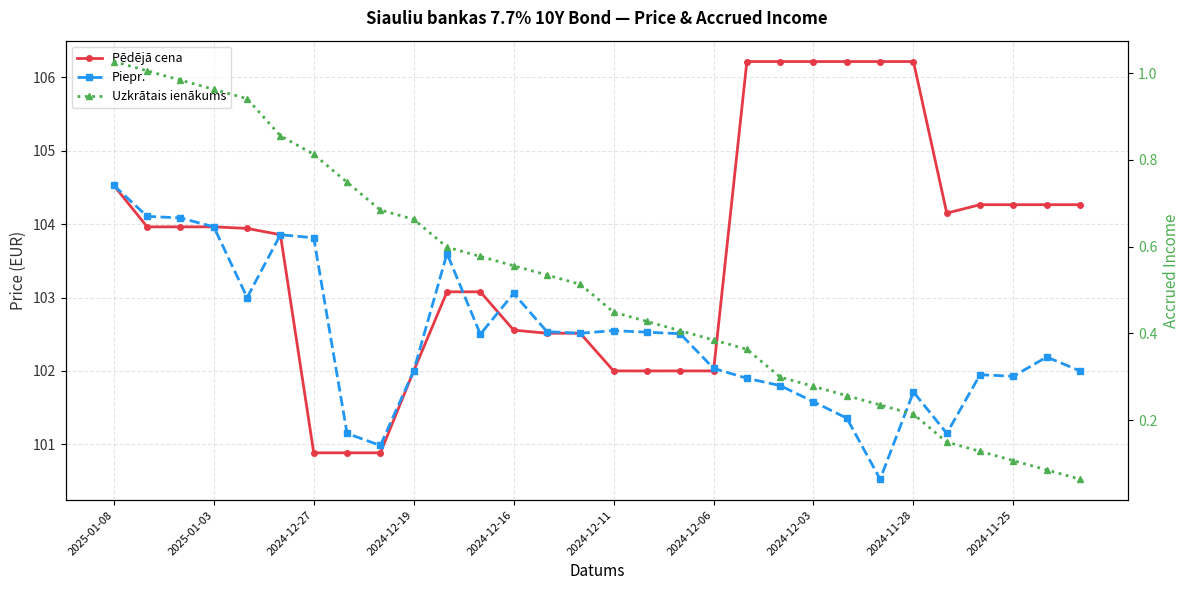

At how many categories does at least one series exceed 20?

30